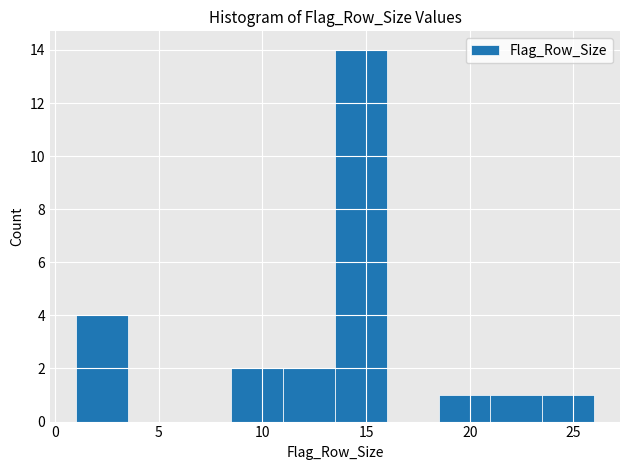

What is the height of the bar covering 13.5 to 16.0 on the x-axis? The values are not printed on the chart, so give them approximately, as read against the axis.

14